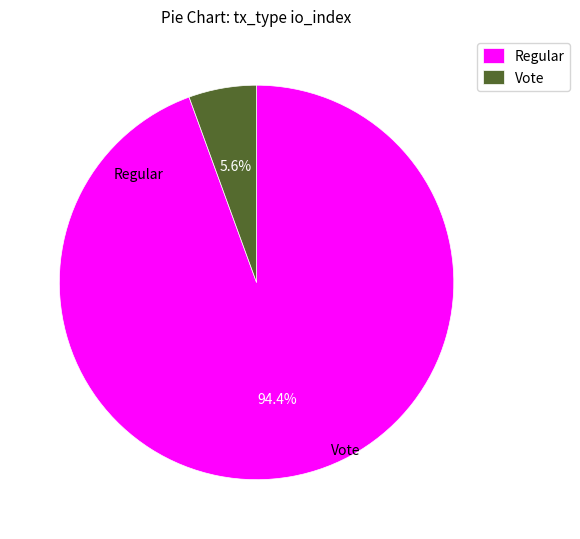

How many segments does this pie chart have?

2